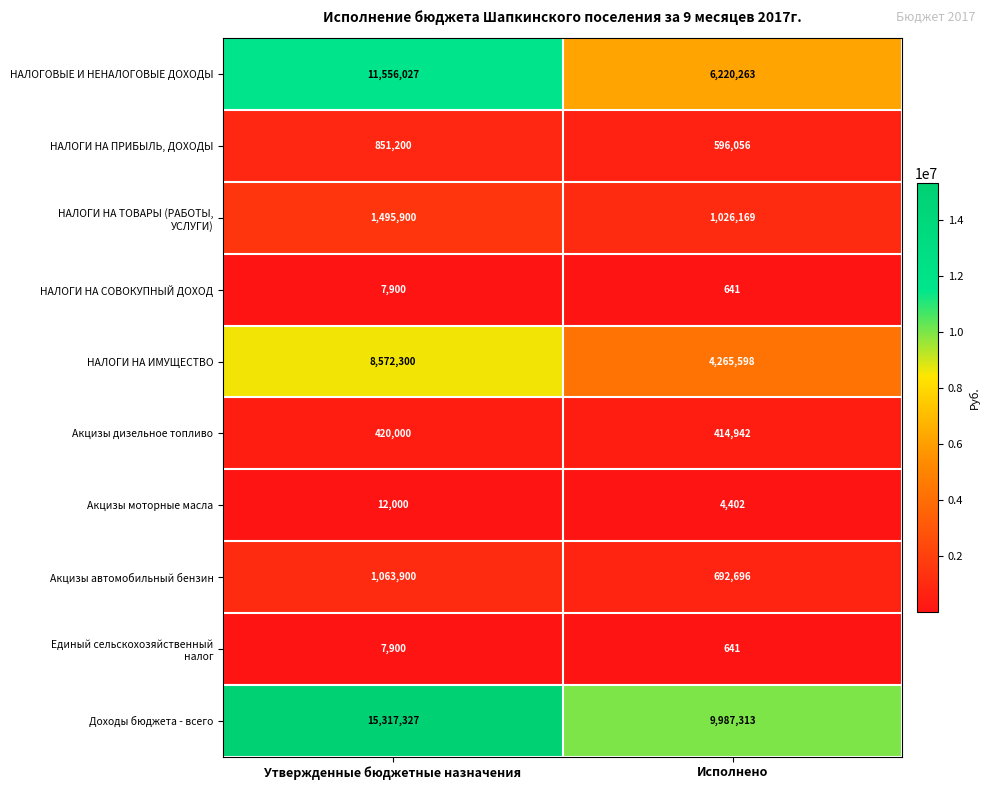

How many data points does each series have?

2